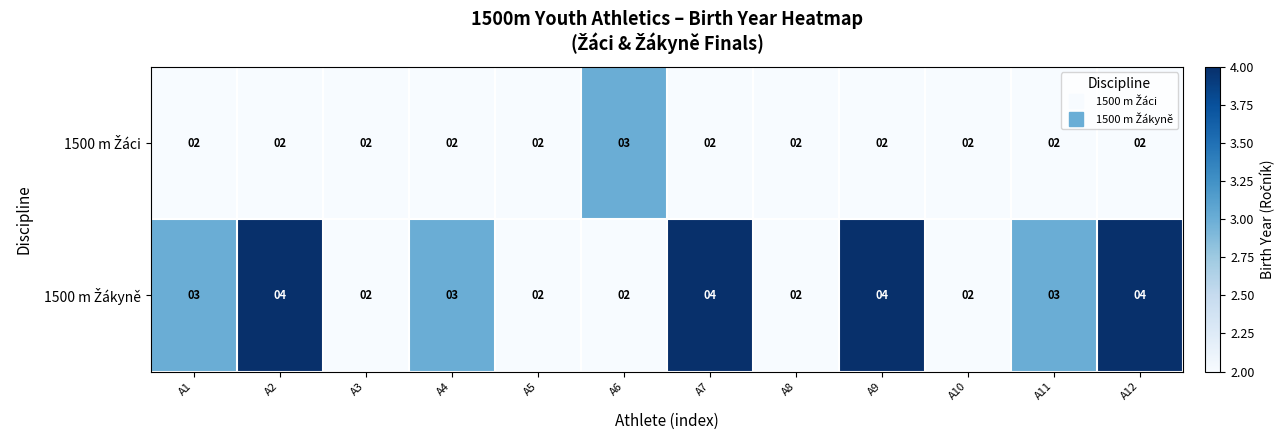

What is the greatest value displayed?

4